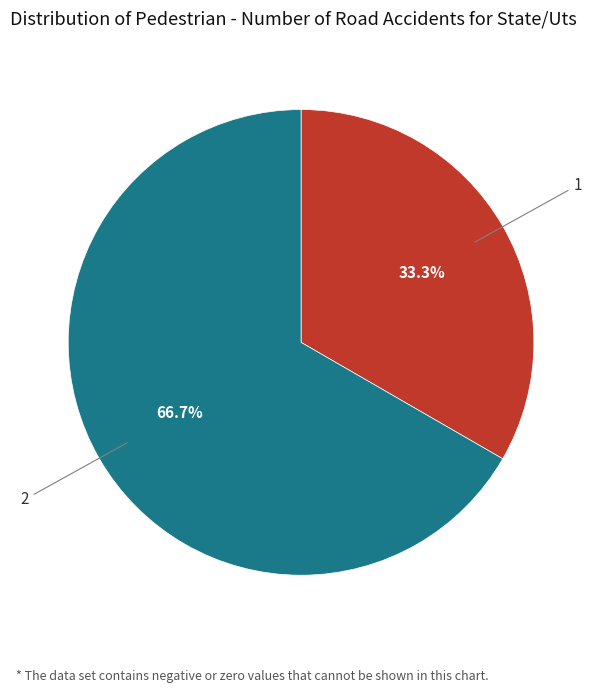

To the nearest percent, what is the average slice percentage?

50%